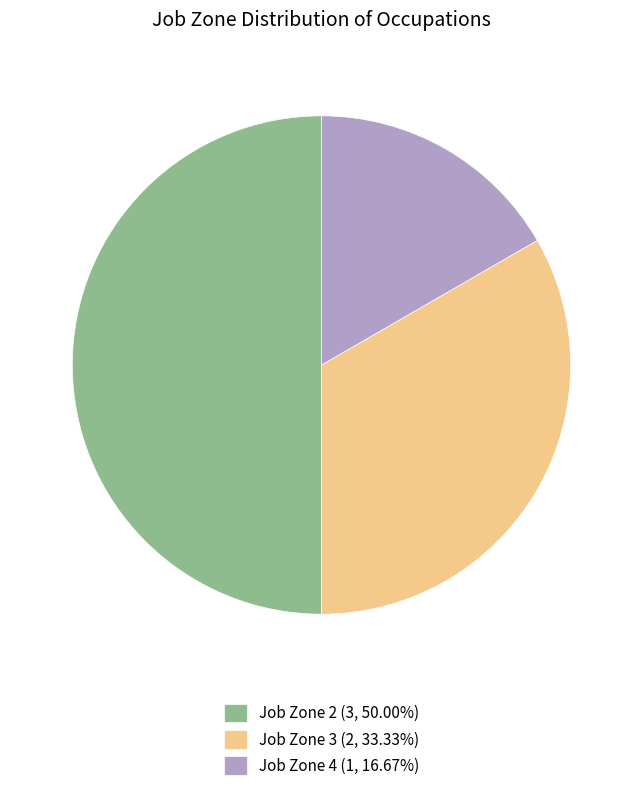

Does Job Zone 4 (1, 16.67%) represent more than half of the total?

No